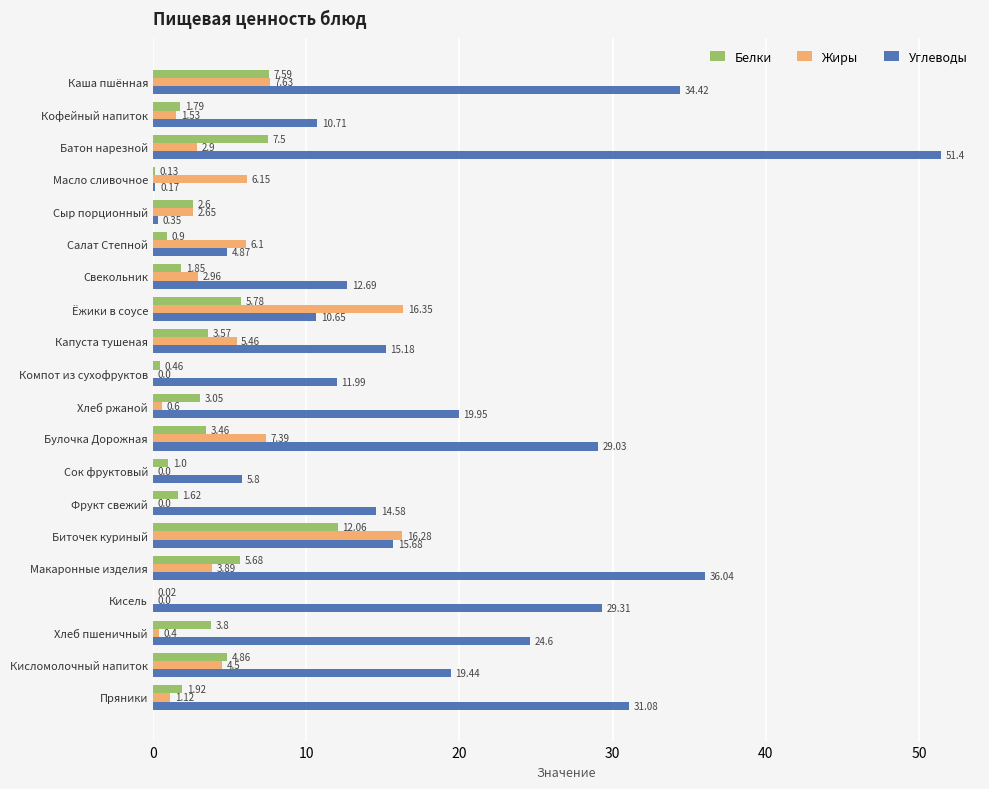

What is the sum of the Углеводы values at Хлеб пшеничный and Фрукт свежий?

39.2